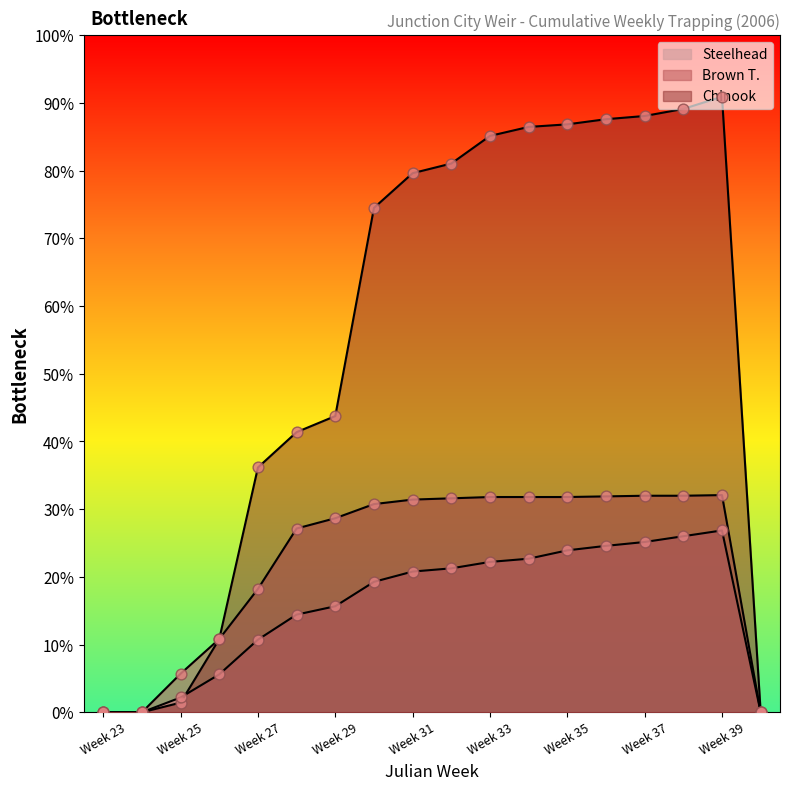

What are all the series names shown in the legend?

Chinook, Brown T., Steelhead